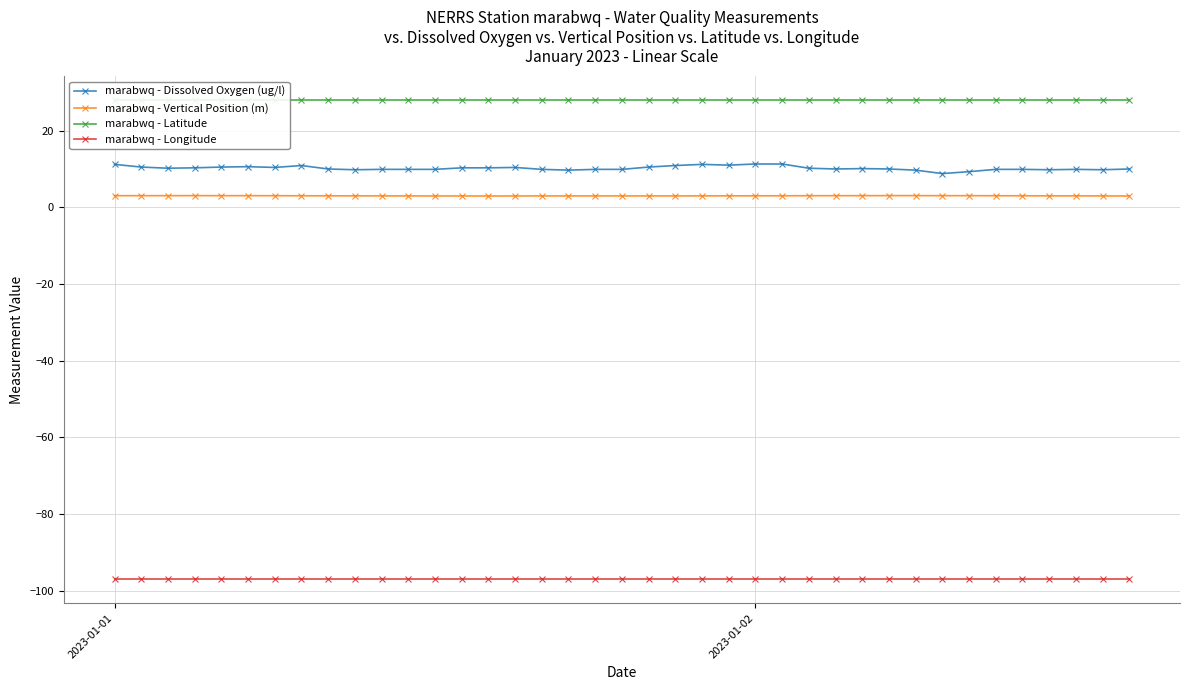

What is the lowest value of the marabwq - Longitude series?

-97.0